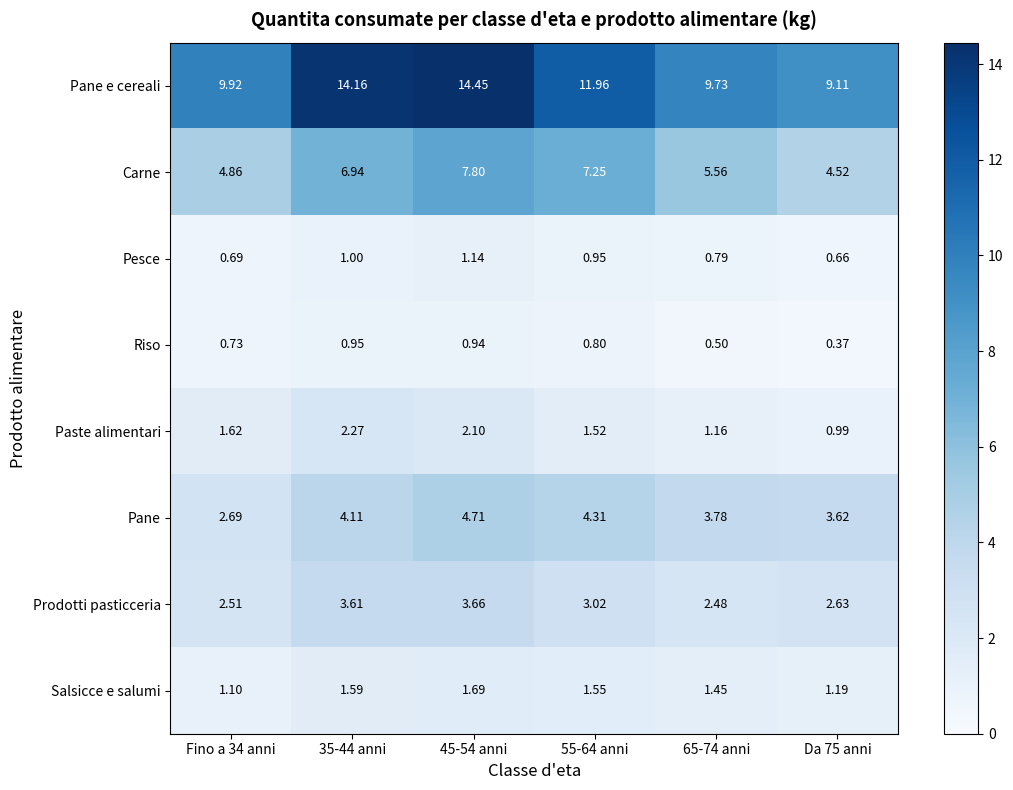

Which series has the largest total across all categories?

Pane e cereali